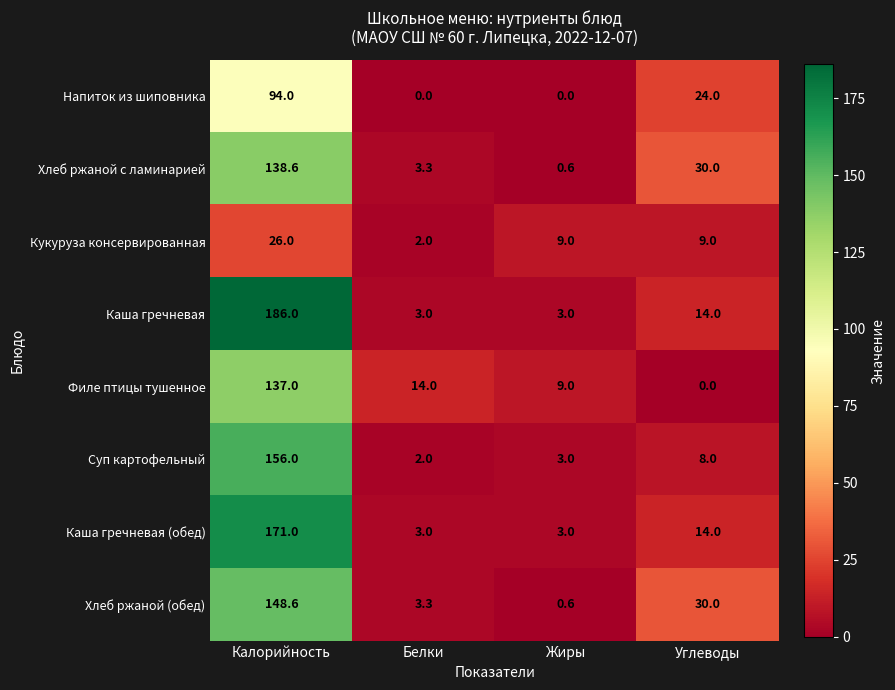

What is the difference between the highest and lowest values at Калорийность?

160.0